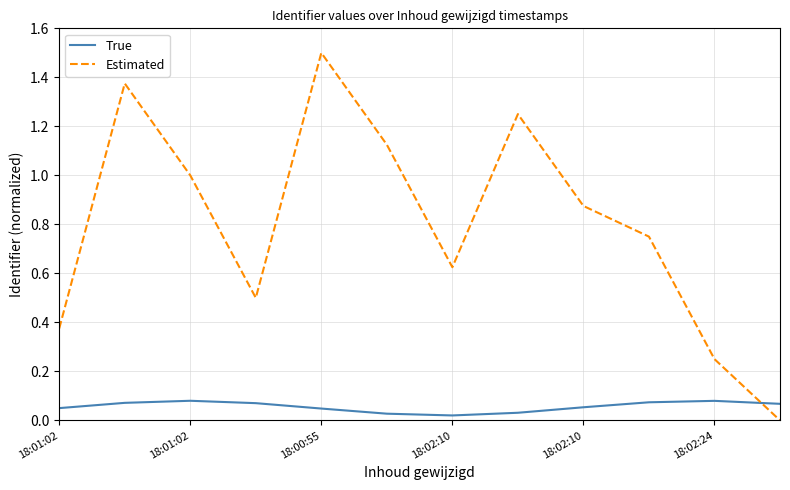

What is the greatest value displayed?

1.5